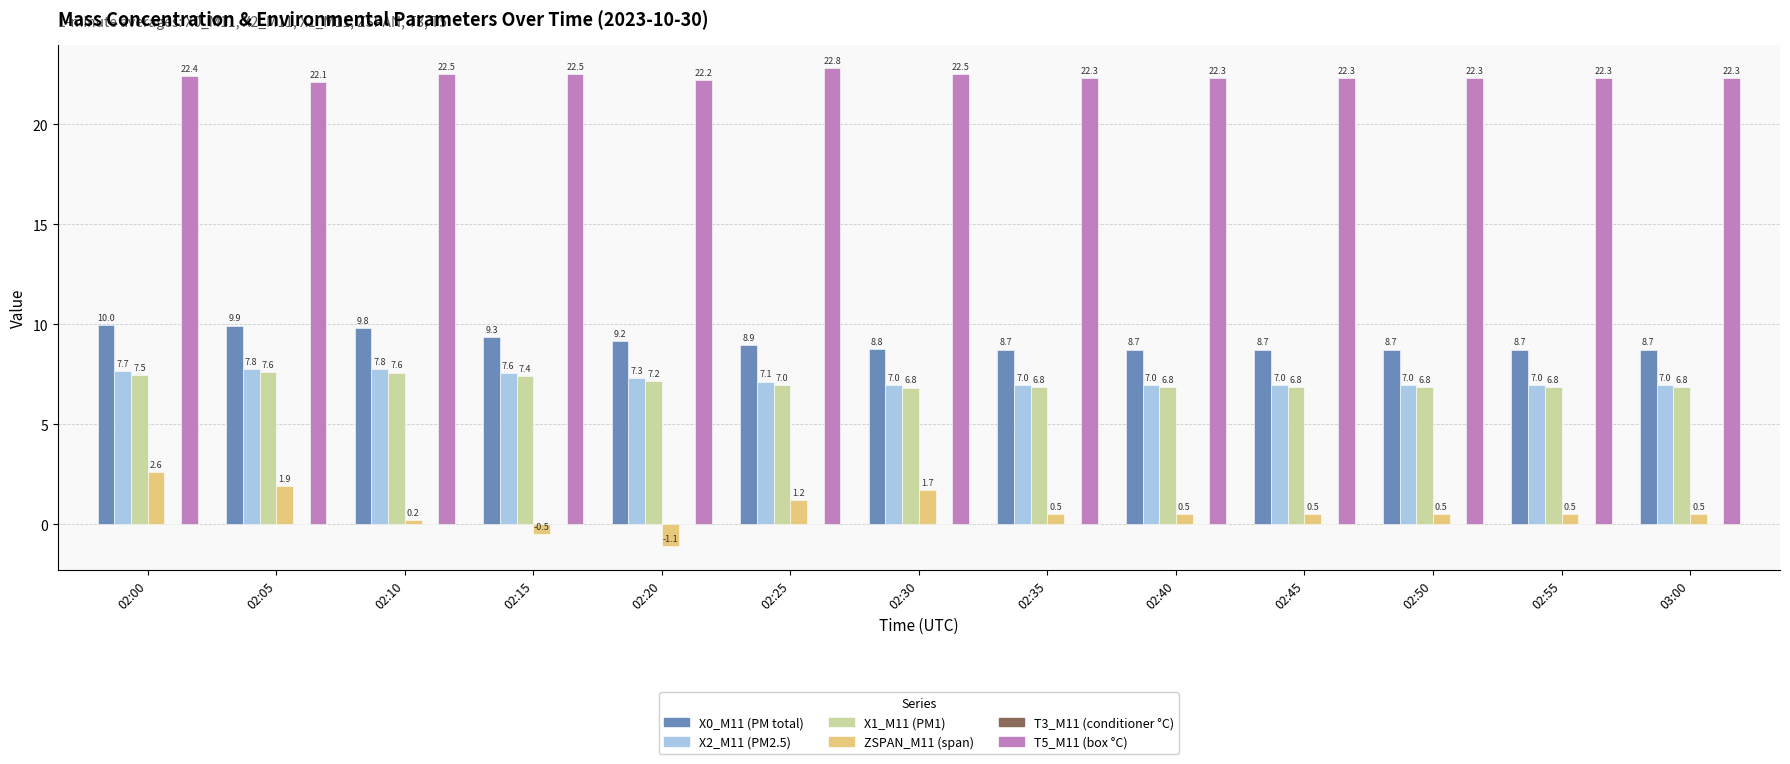

Rank the series by their maximum value, from lowest to highest.

ZSPAN_M11 (span), X1_M11 (PM1), X2_M11 (PM2.5), X0_M11 (PM total), T5_M11 (box °C)